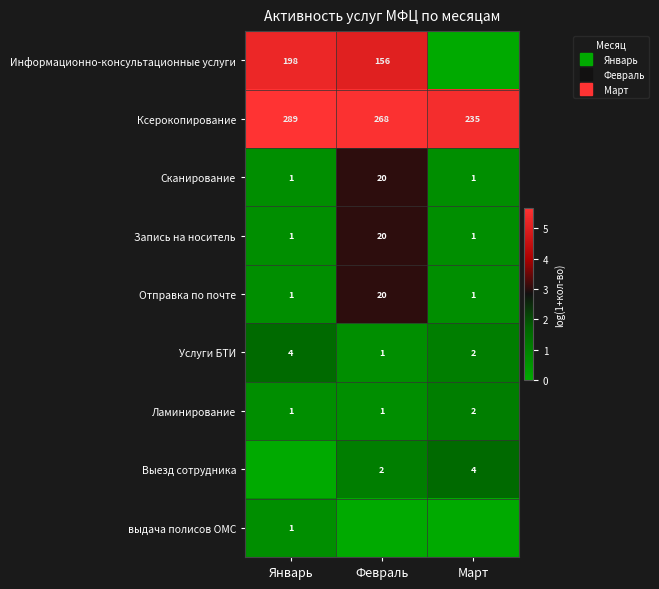

At Февраль, list the series in order from largest to smallest.

Ксерокопирование, Информационно-консультационные услуги, Сканирование, Запись на носитель, Отправка по почте, Выезд сотрудника, Услуги БТИ, Ламинирование, выдача полисов ОМС